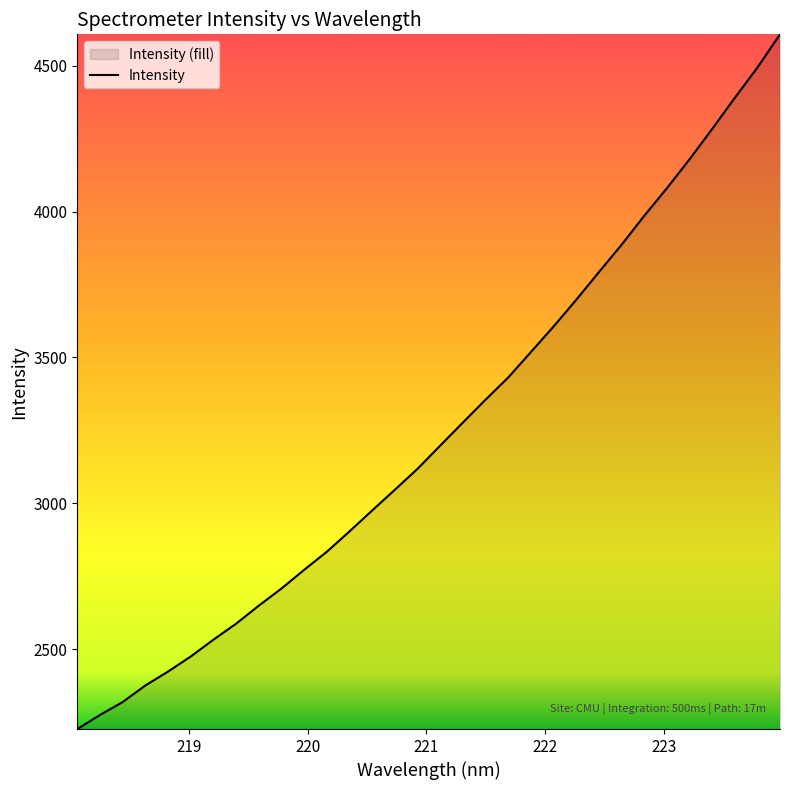

What is the minimum value shown in the chart?

2225.8